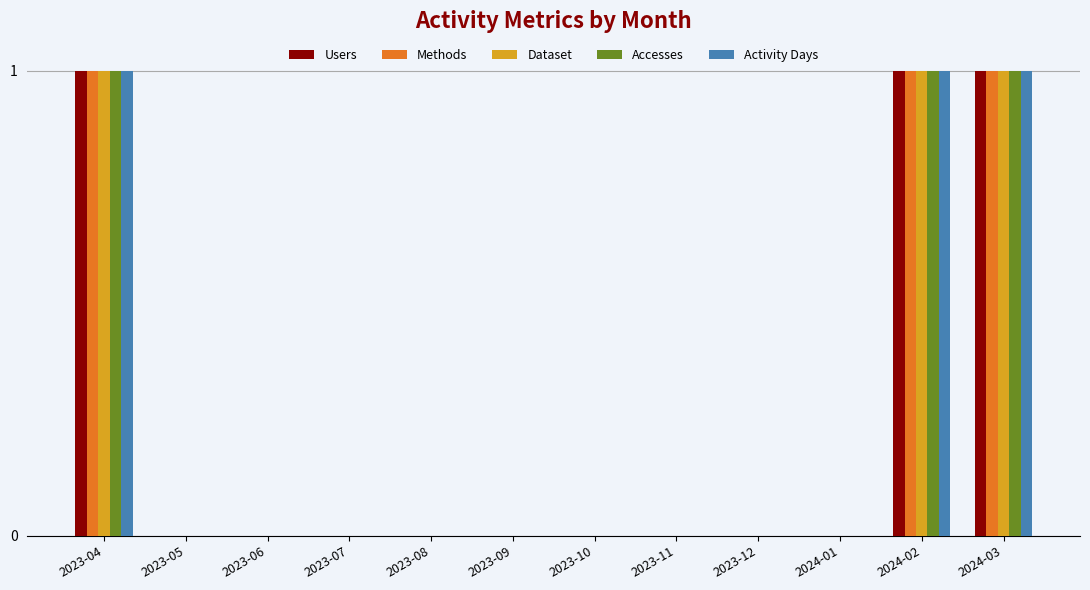

Are the bars horizontal?

No